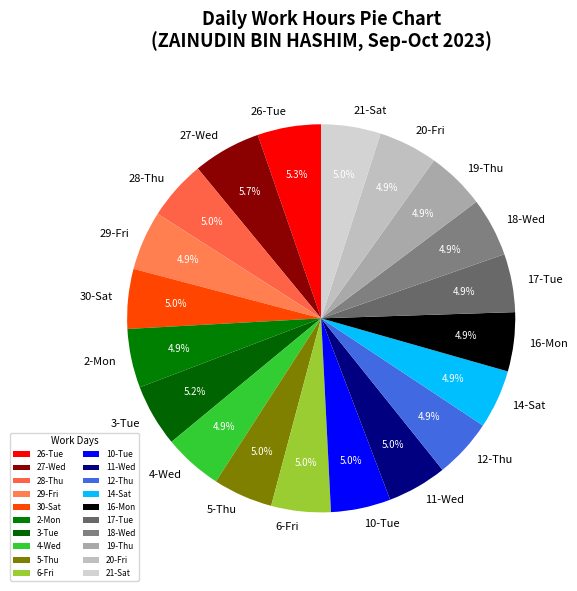

What portion of the pie excludes 20-Fri?

95.1%